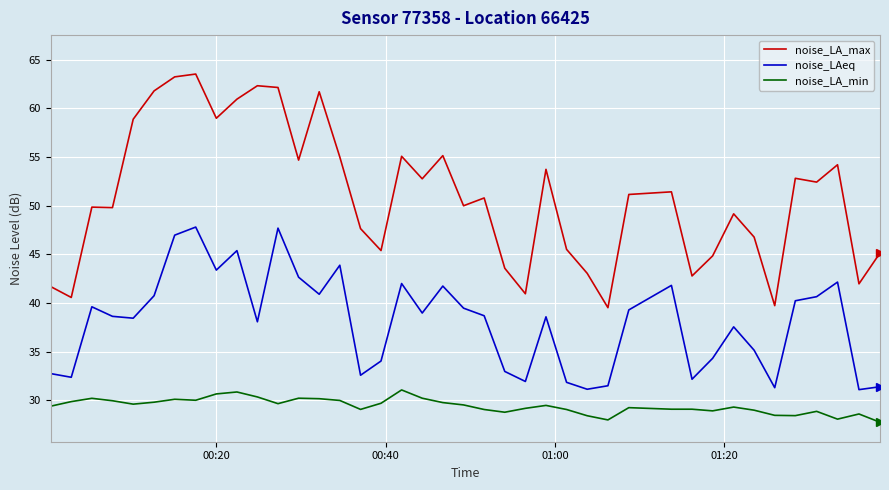

Rank the series by their maximum value, from lowest to highest.

noise_LA_min, noise_LAeq, noise_LA_max